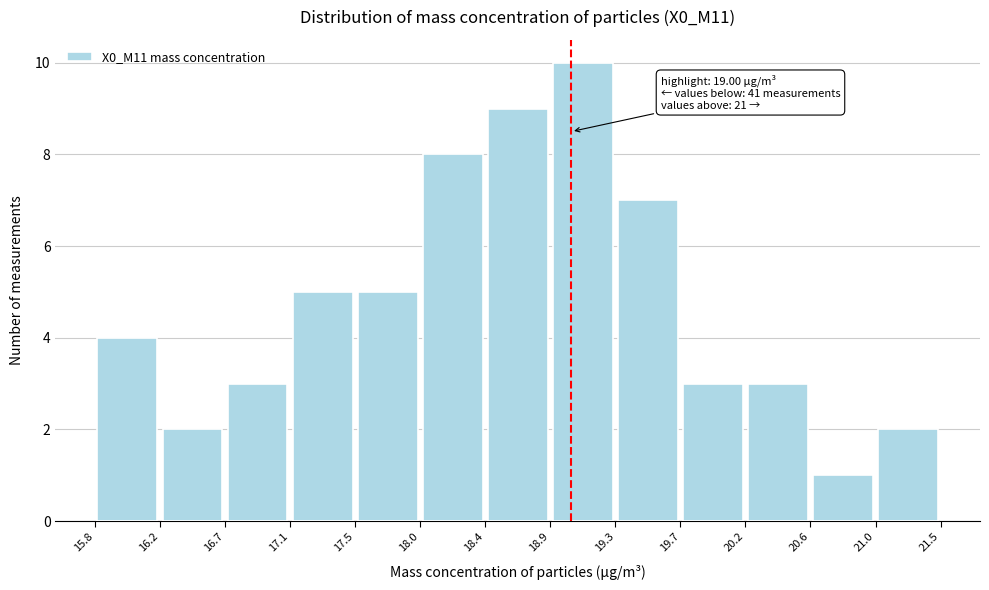

Over which range of the x-axis is the bar tallest?

18.9 to 19.3